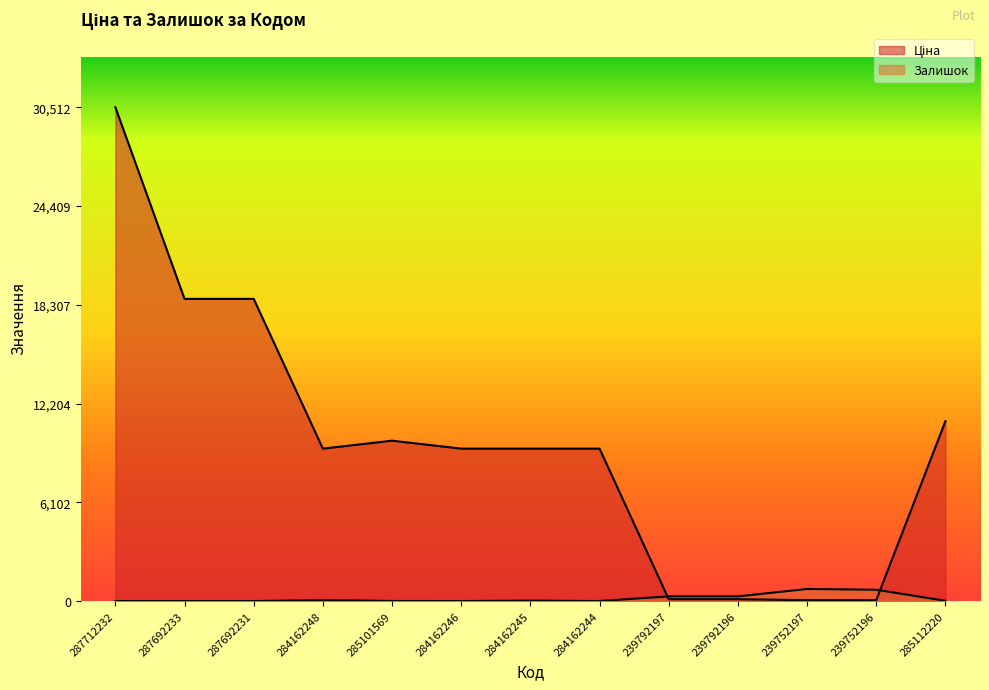

What is the total value across all series at 285101569?

9913.5